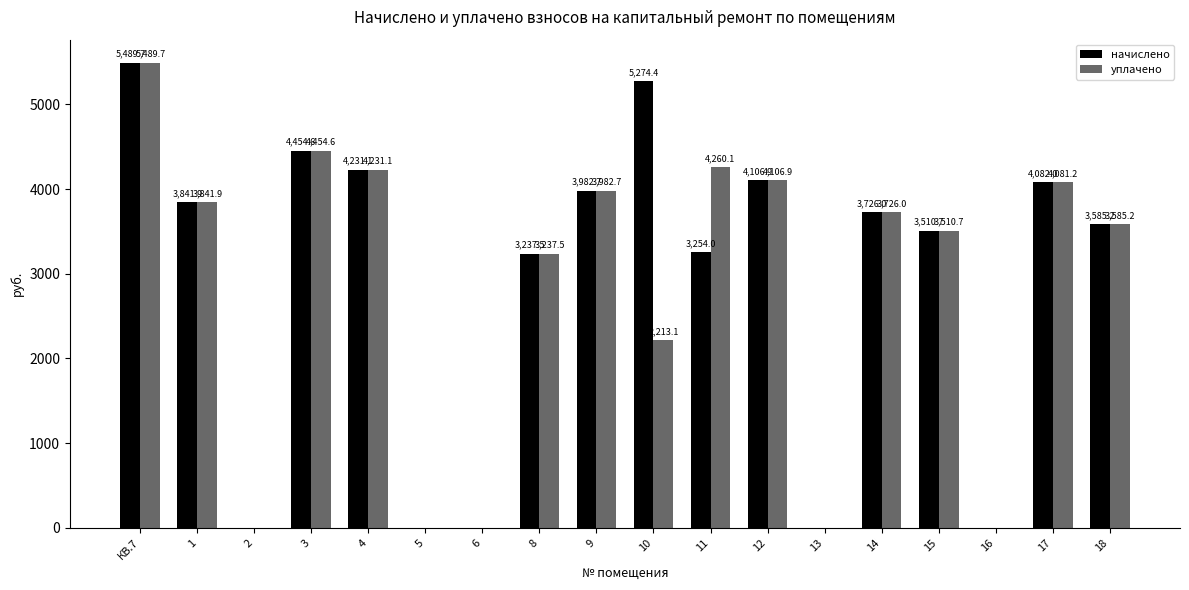

What is the total value across all series at 15?

7021.4